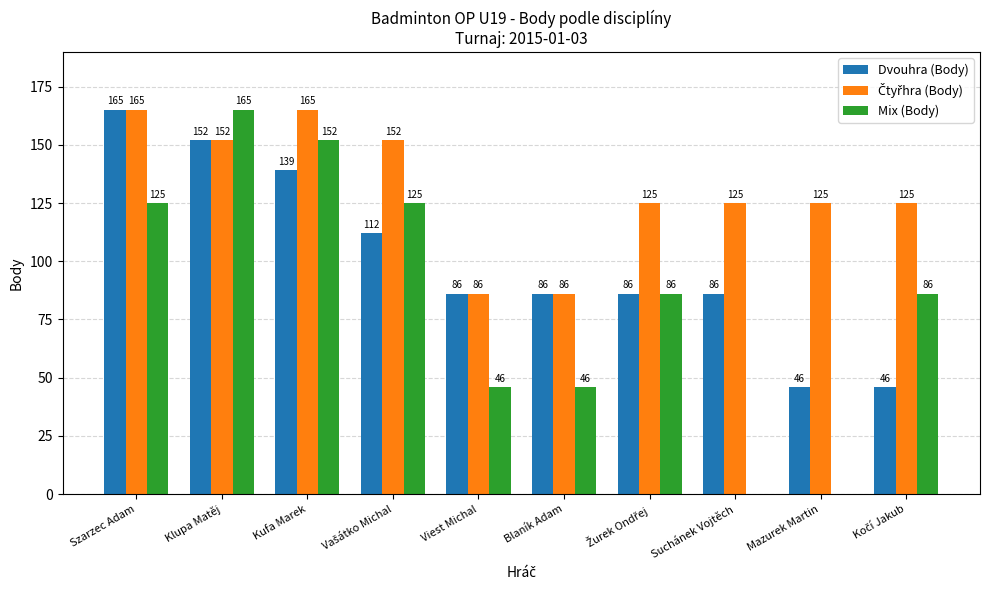

At which label does Mix (Body) reach its peak?

Klupa Matěj